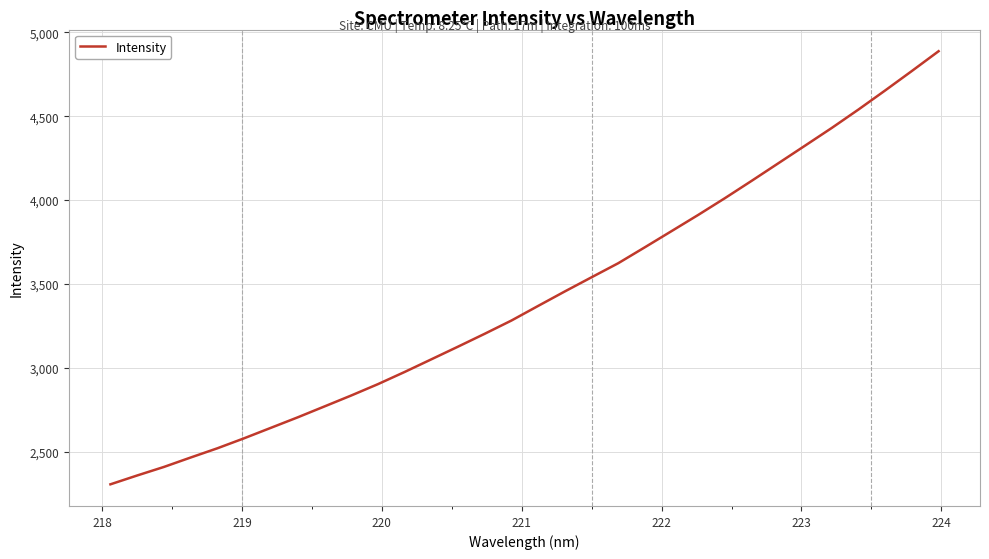

What is the difference between the maximum and minimum values?

2581.6